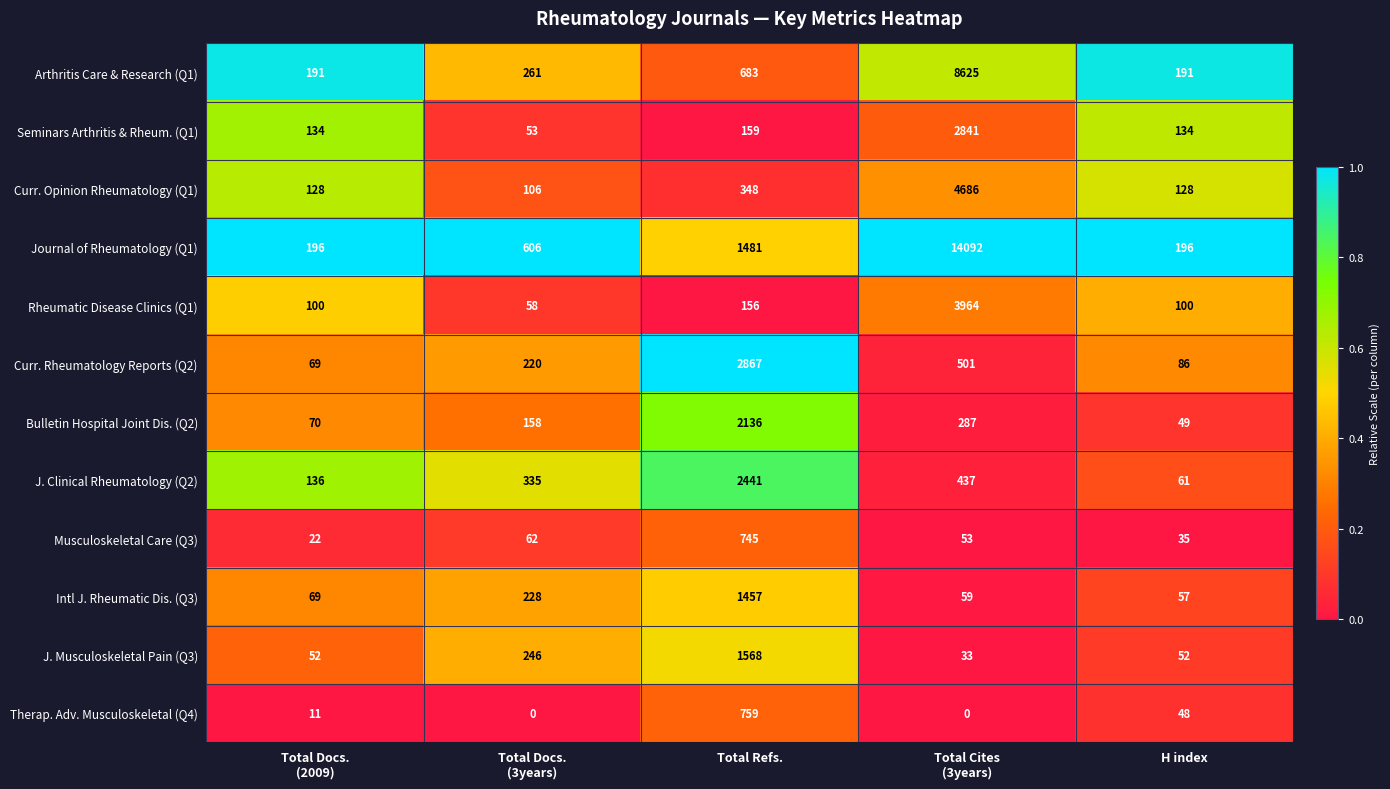

Rank the series at Total Refs. from lowest to highest value.

Rheumatic Disease Clinics (Q1), Seminars Arthritis & Rheum. (Q1), Curr. Opinion Rheumatology (Q1), Arthritis Care & Research (Q1), Musculoskeletal Care (Q3), Therap. Adv. Musculoskeletal (Q4), Intl J. Rheumatic Dis. (Q3), Journal of Rheumatology (Q1), J. Musculoskeletal Pain (Q3), Bulletin Hospital Joint Dis. (Q2), J. Clinical Rheumatology (Q2), Curr. Rheumatology Reports (Q2)